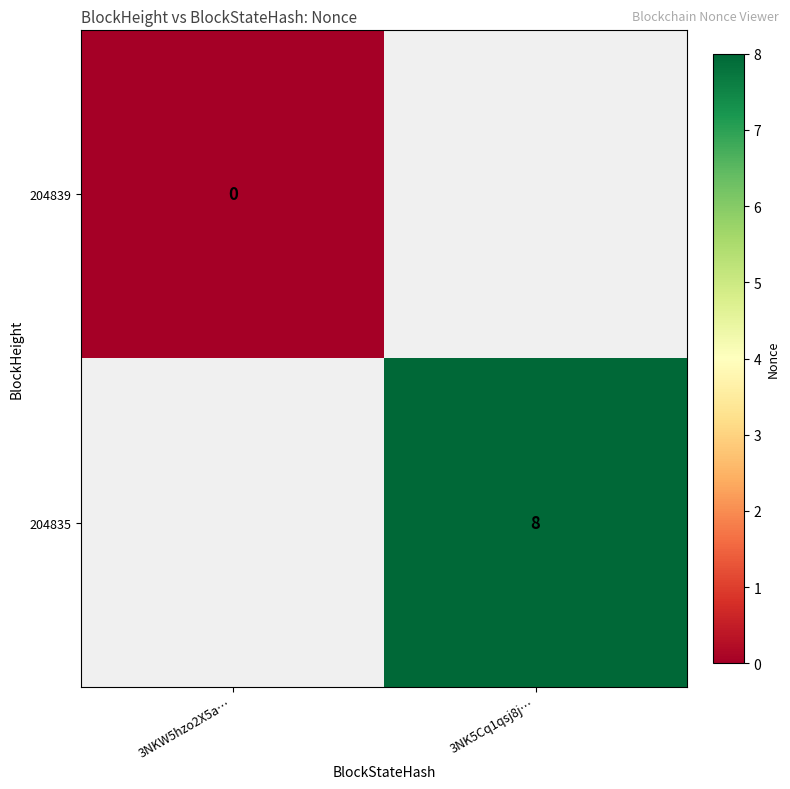

At how many categories does at least one series exceed 5?

1